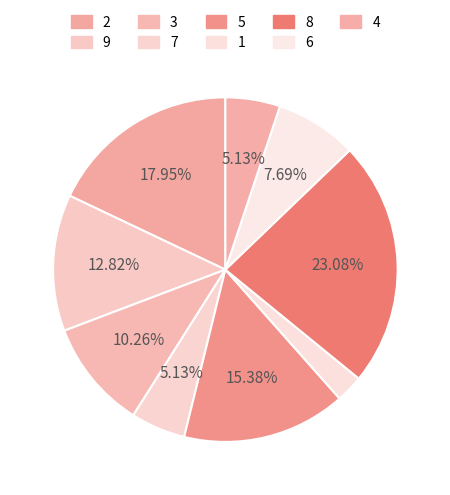

Count the number of slices in the pie.

9